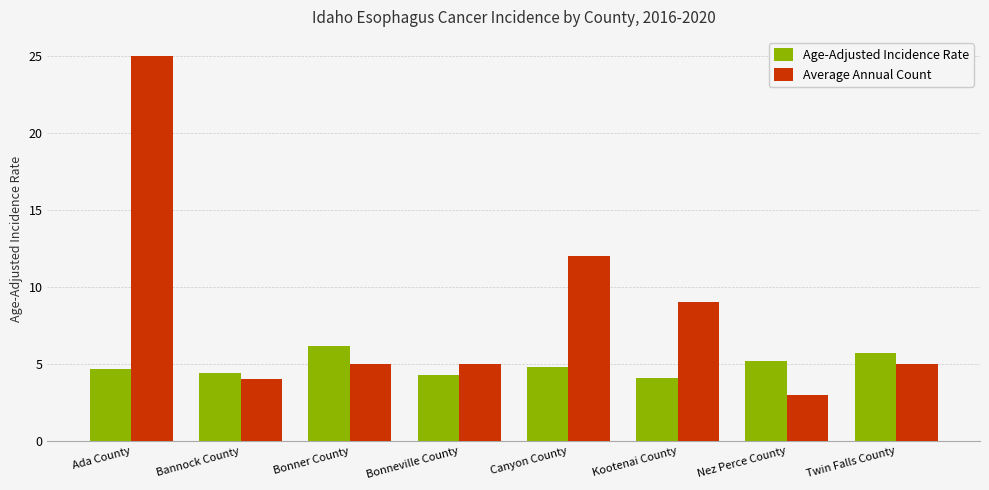

Is the value of Age-Adjusted Incidence Rate at Twin Falls County greater than the value of Average Annual Count at Bannock County?

Yes